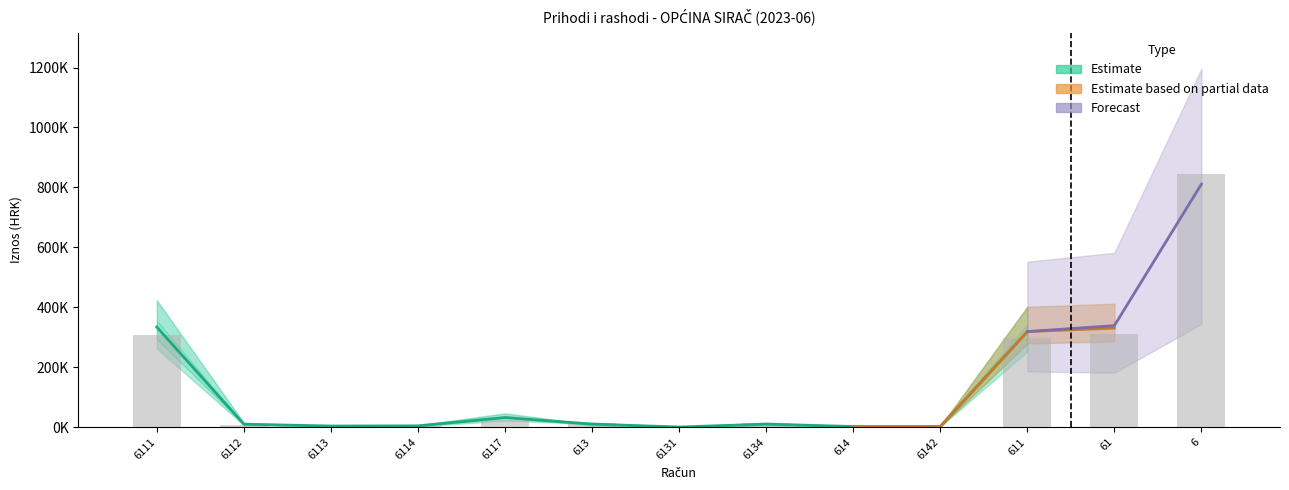

True or false: the data shows 2435.3 at 6142.

False